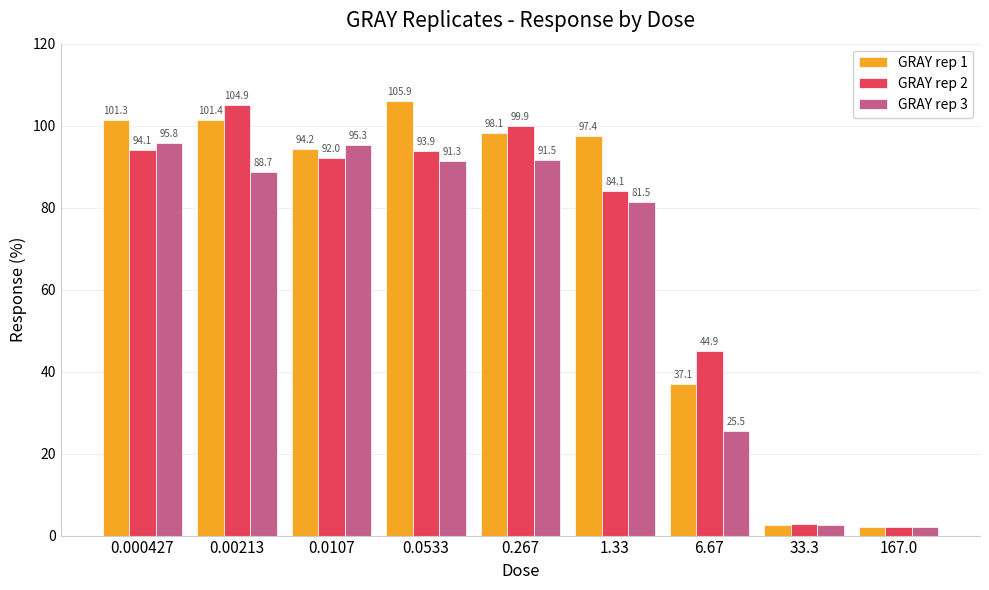

How many bars are there in total?

27